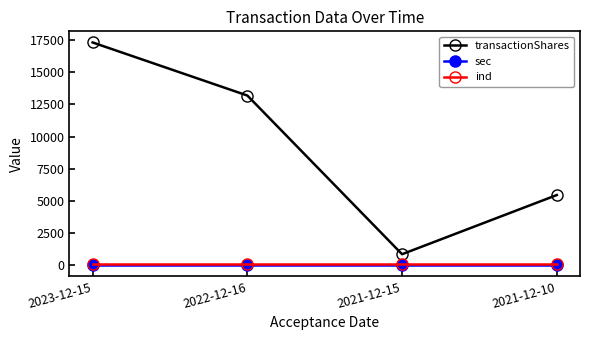

How many lines are shown in the chart?

3